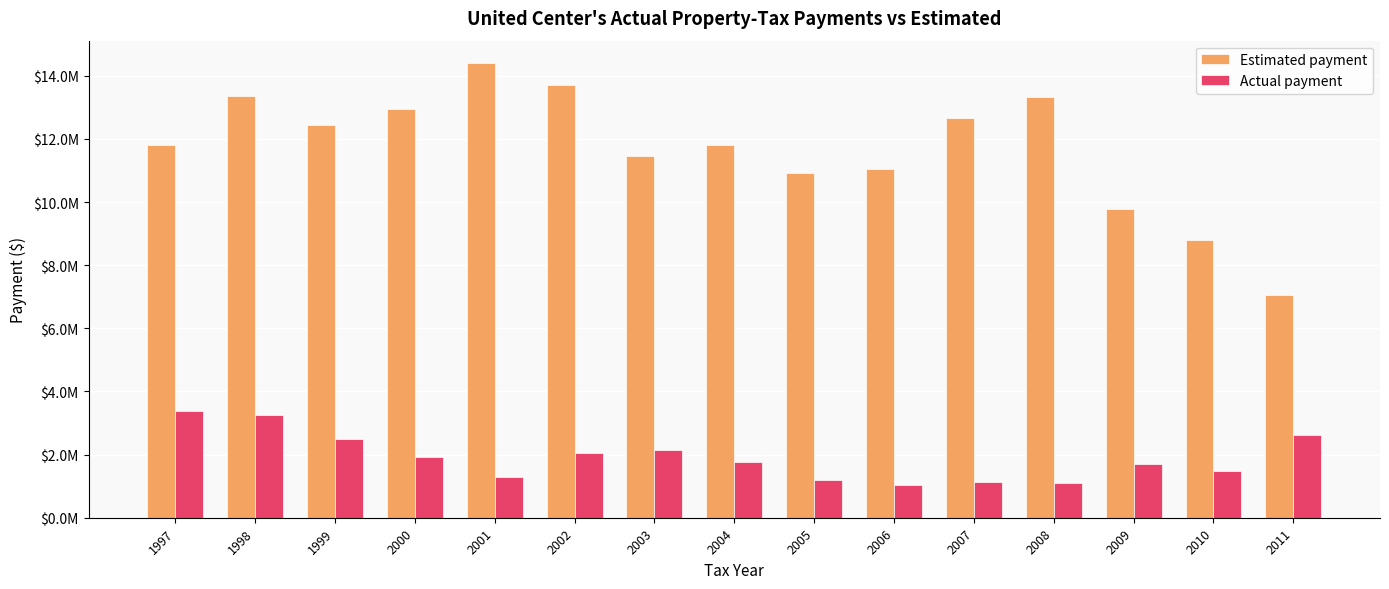

What are all the series names shown in the legend?

Estimated payment, Actual payment